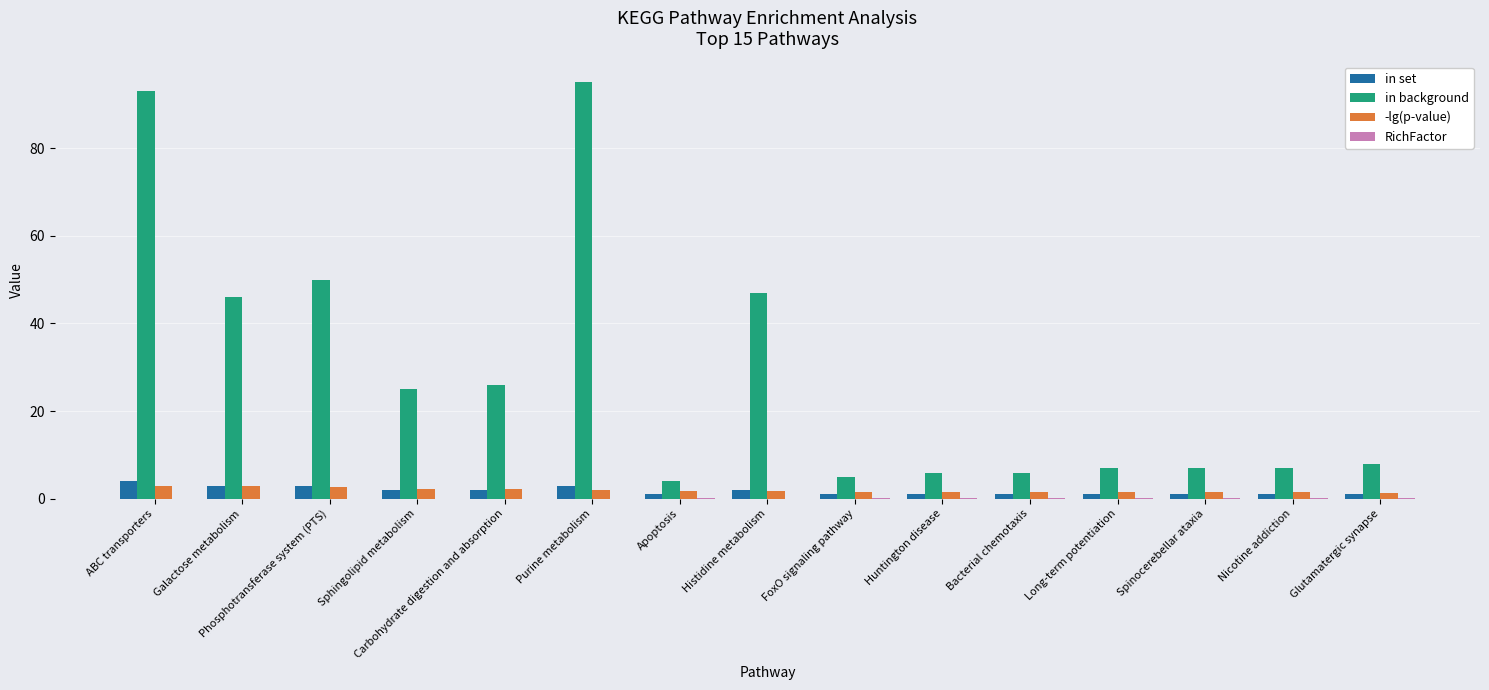

Which series has the largest total across all categories?

in background